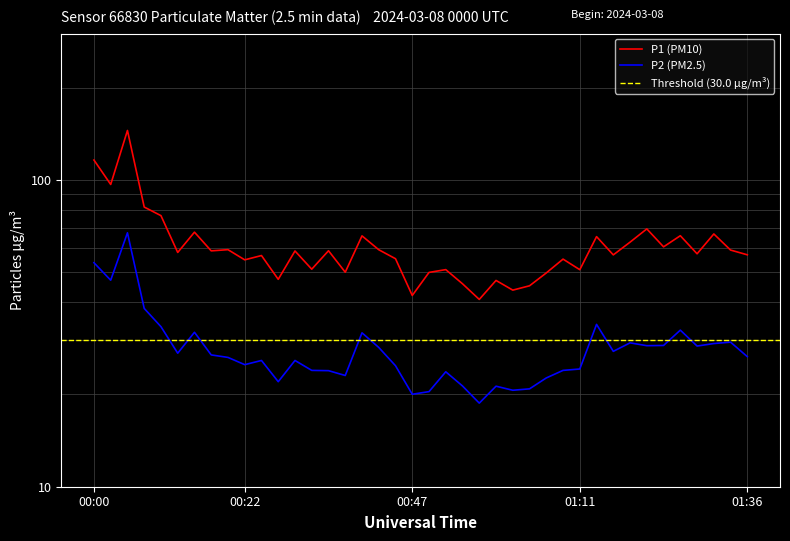

Reading right to left, what are all the values shown in this chart?

P1 (PM10): 57.0	59.1	66.7	57.5	65.8	60.5	69.3	62.7	57.0	65.4	51.0	55.2	49.8	45.2	43.8	47.0	40.8	45.9	51.0	50.0	42.0	55.4	59.2	65.8	50.0	58.8	51.2	58.7	47.5	56.7	54.9	59.3	58.8	67.6	58.0	76.5	81.6	145.1	96.7	116.2
P2 (PM2.5): 26.6	29.6	29.3	28.8	32.4	28.9	28.8	29.4	27.6	33.8	24.2	23.9	22.6	20.9	20.6	21.3	18.7	21.3	23.7	20.4	20.0	24.8	28.4	31.8	23.1	23.9	23.9	25.8	22.0	25.8	25.0	26.4	26.9	31.9	27.2	33.2	38.1	67.3	47.1	53.8